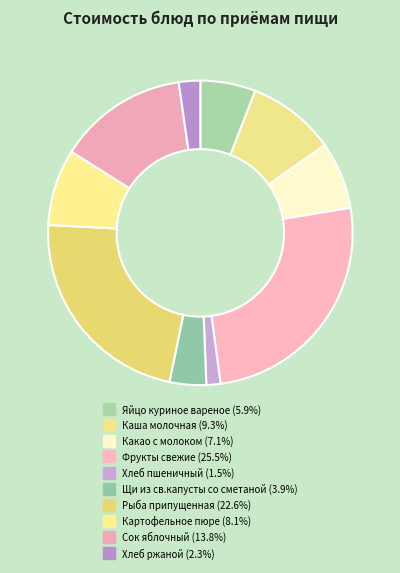

Is it true that Щи из св.капусты со сметаной is 15% of the pie?

False